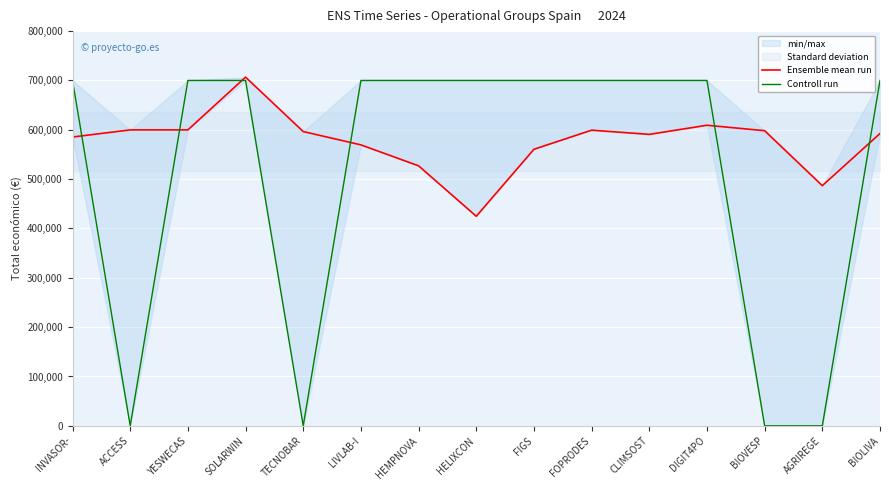

What is the difference between the maximum and minimum values in the Controll run series?

700000